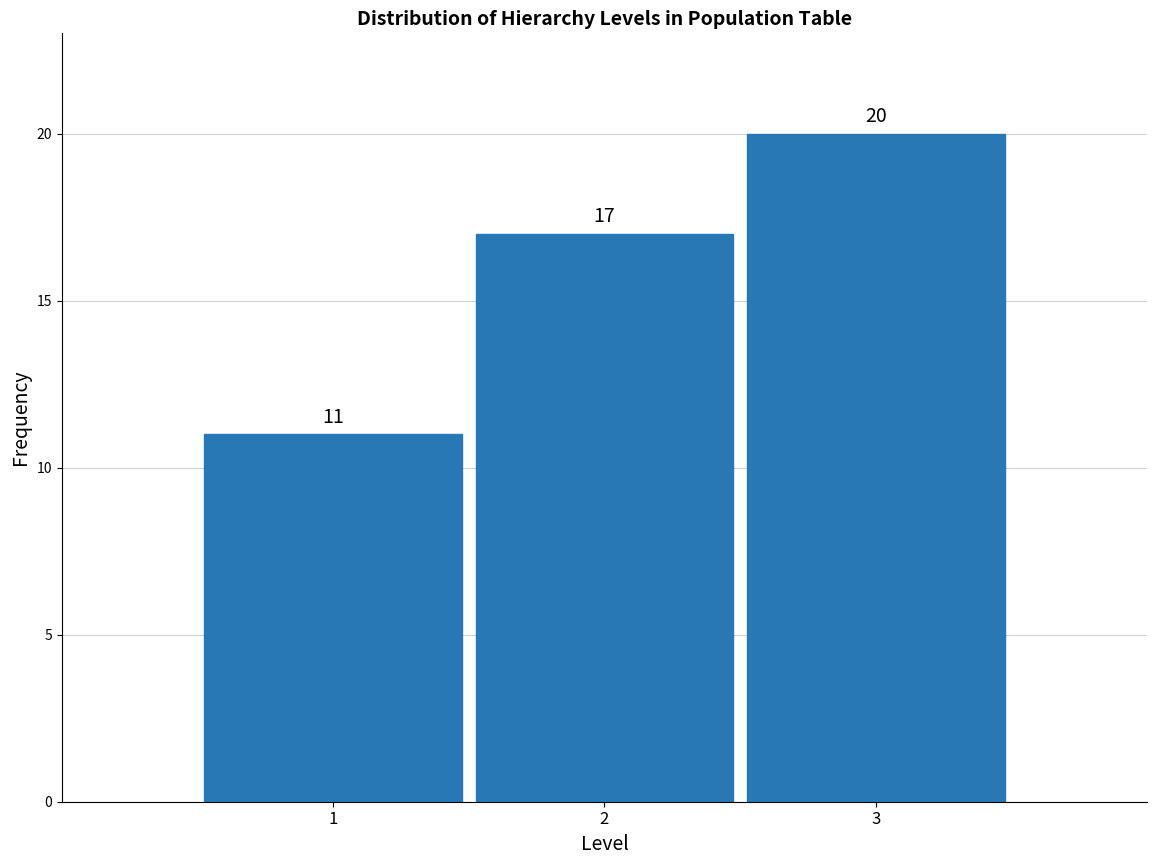

Which range on the x-axis has the tallest bar?

2.5 to 3.5